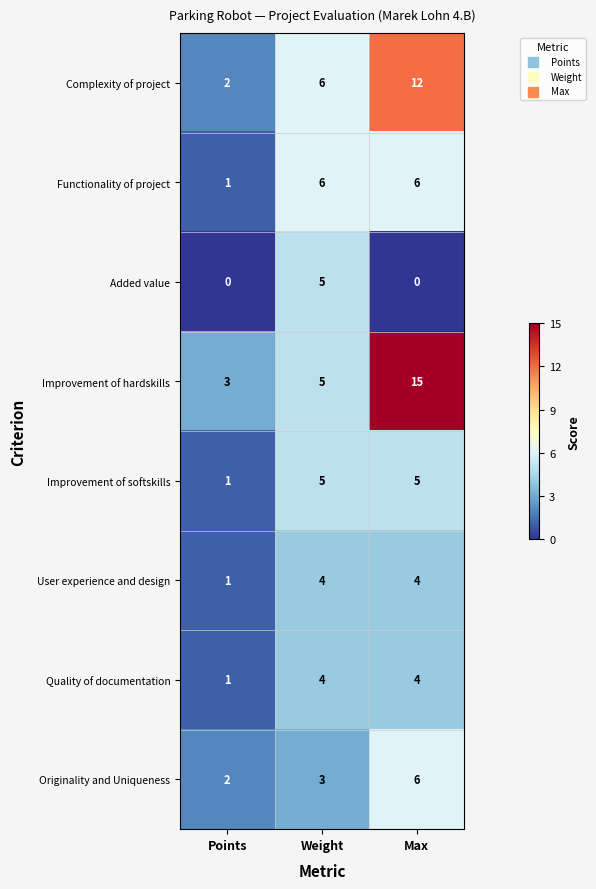

What is the difference between the highest and lowest values at Weight?

3